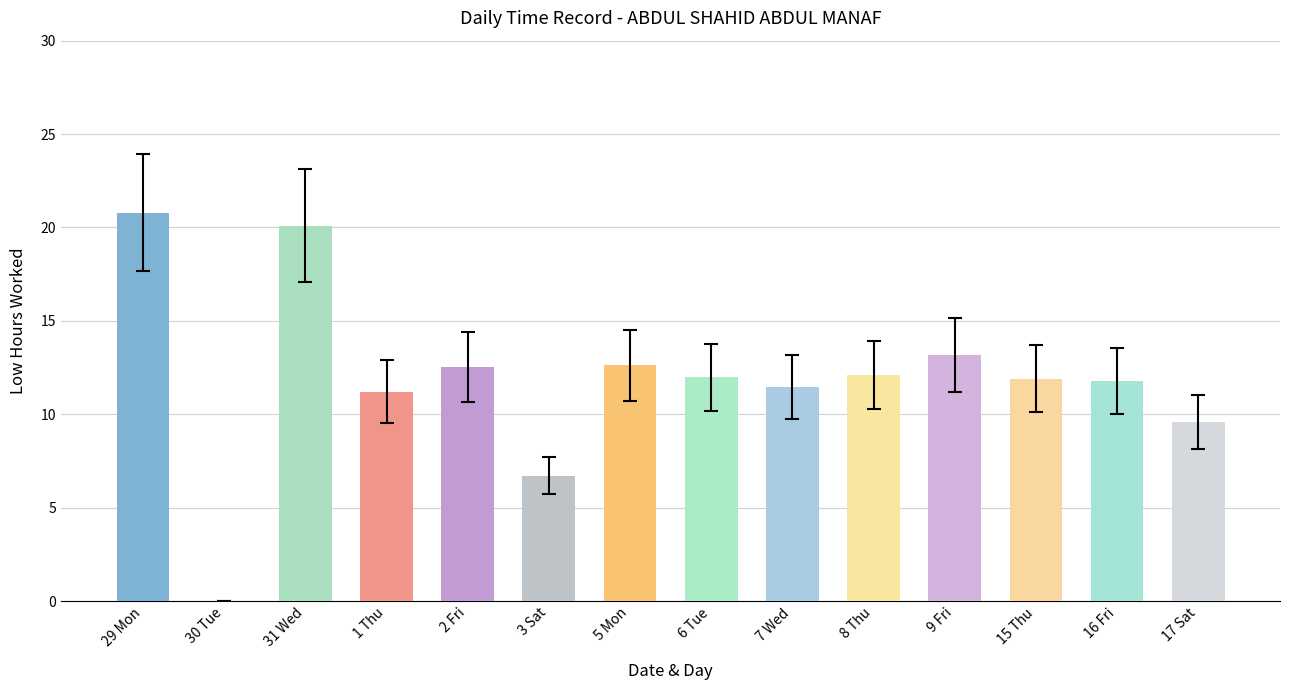

What is the sum of all values?

166.0